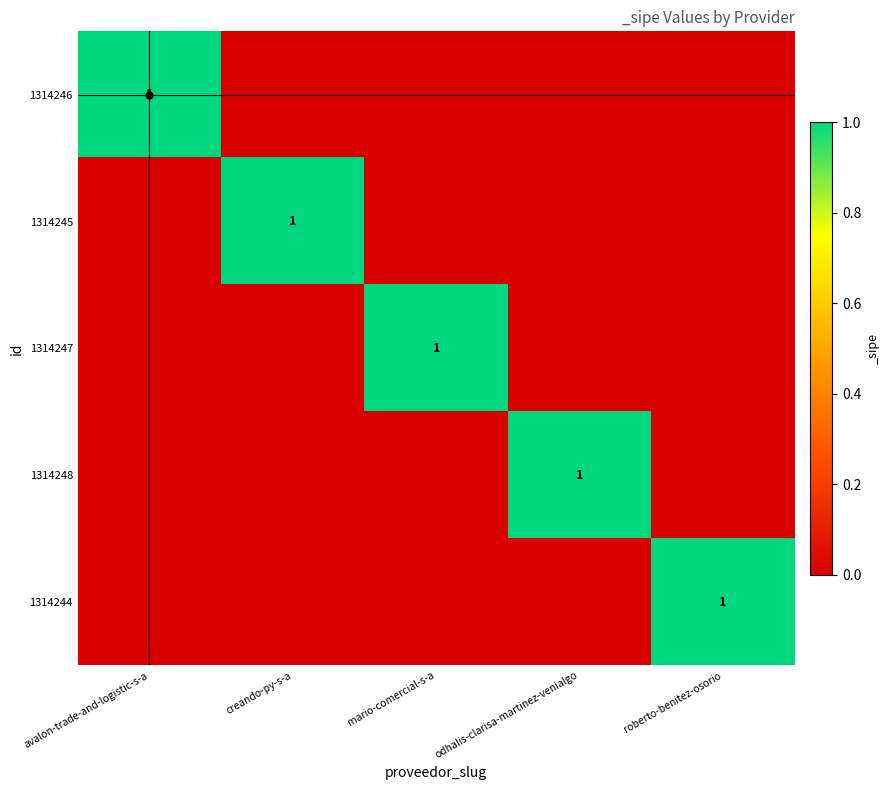

Is it true that 1314246 equals 2 at avalon-trade-and-logistic-s-a?

False